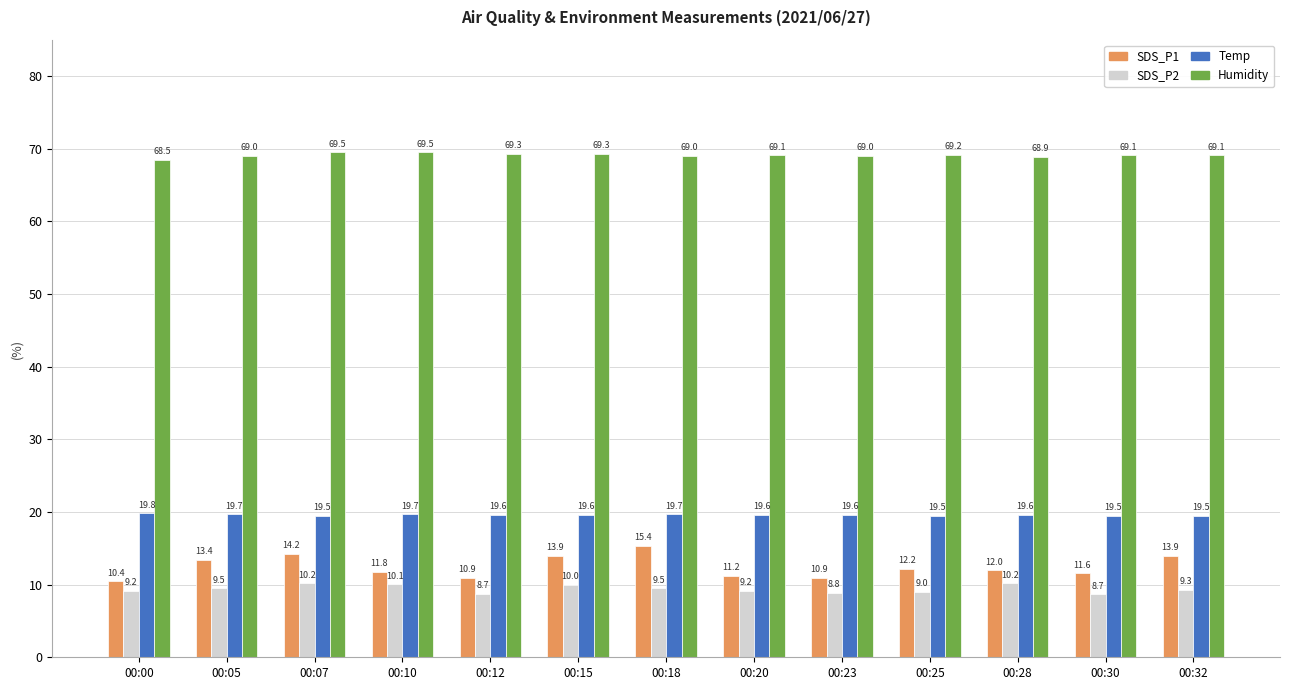

What is the sum of the Humidity values at 00:10 and 00:23?

138.5